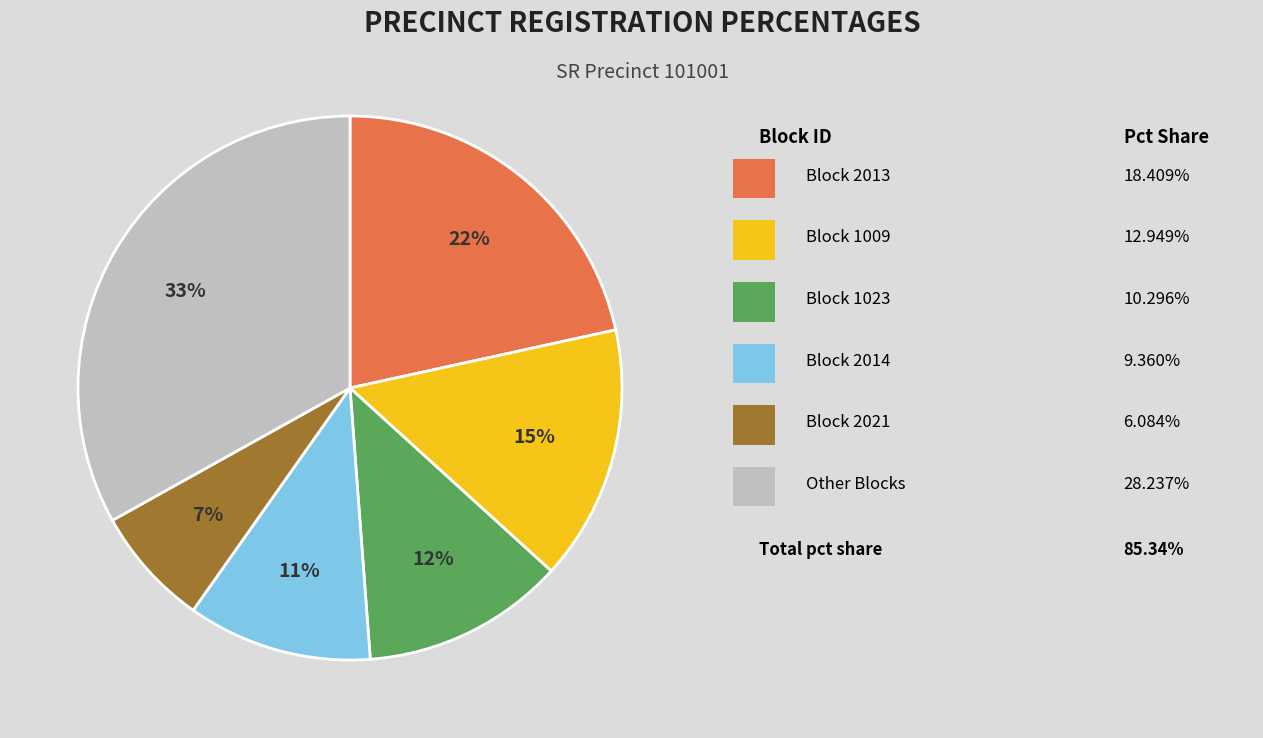

To the nearest percent, what is the difference between the largest and smallest slice percentages?

26%